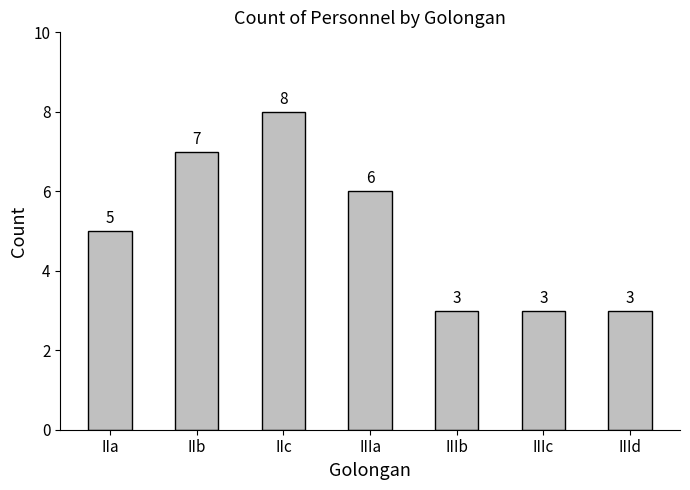

What is the label of the 5th bar from the left?

IIIb